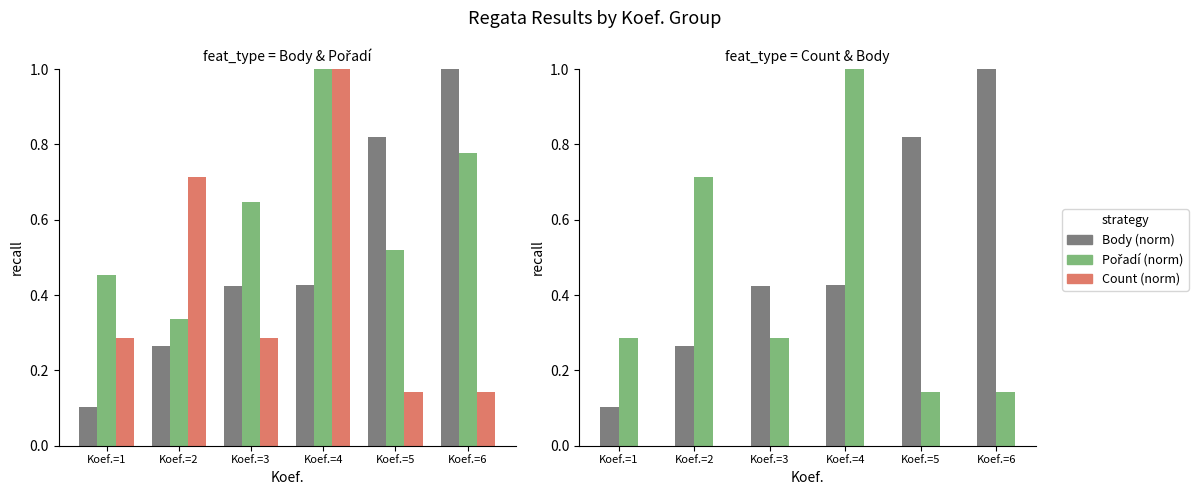

What is the spread (max minus min) of values at Koef.=5?

0.7